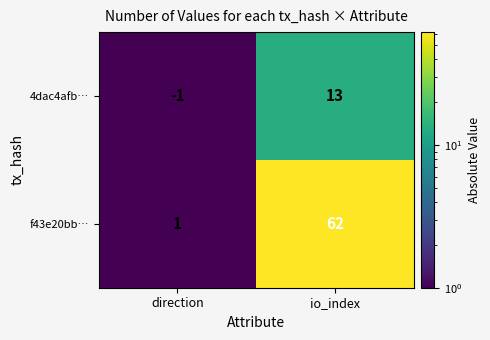

Reading left to right, list all the values displayed in this chart.

4dac4afb…: direction=-1	io_index=13
f43e20bb…: direction=1	io_index=62